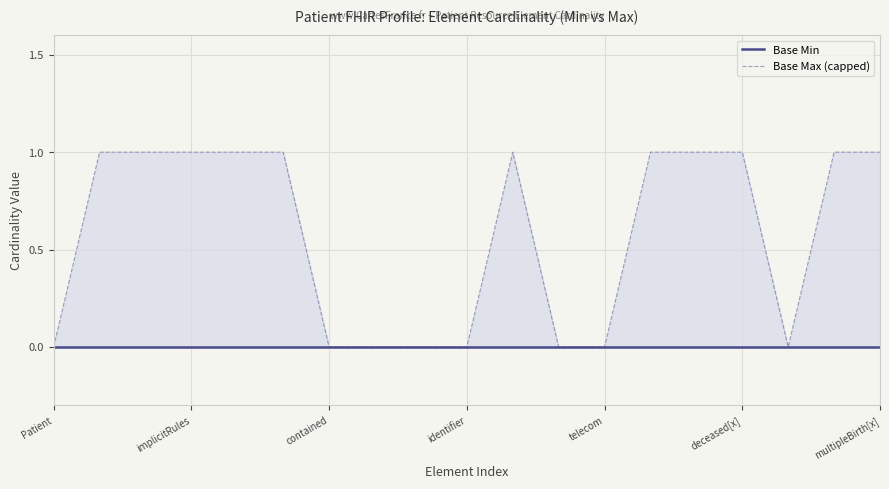

How many data points does each series have?

19